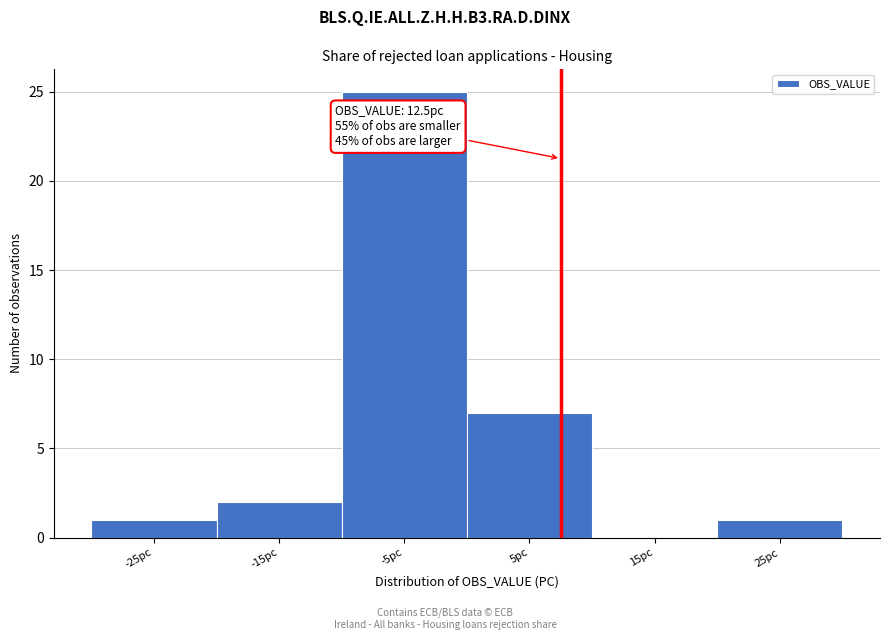

Reading left to right, extract all data points from this chart.

-25pc=1	-15pc=2	-5pc=25	5pc=7	15pc=0	25pc=1